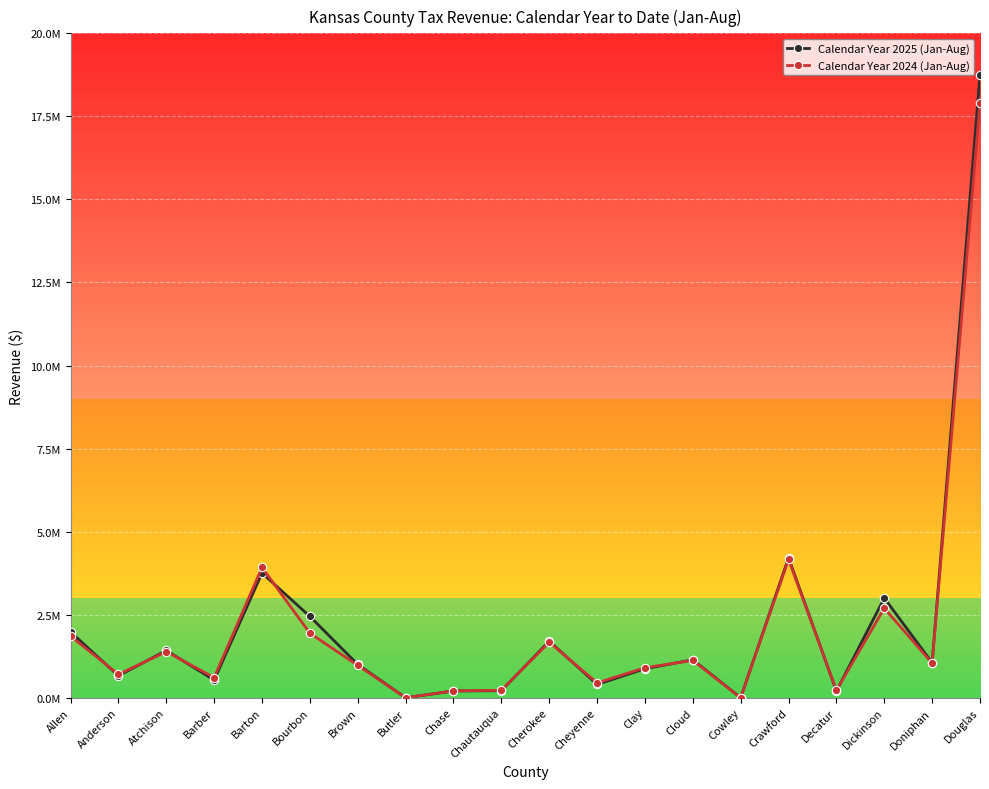

What are all the series names shown in the legend?

Calendar Year 2025 (Jan-Aug), Calendar Year 2024 (Jan-Aug)